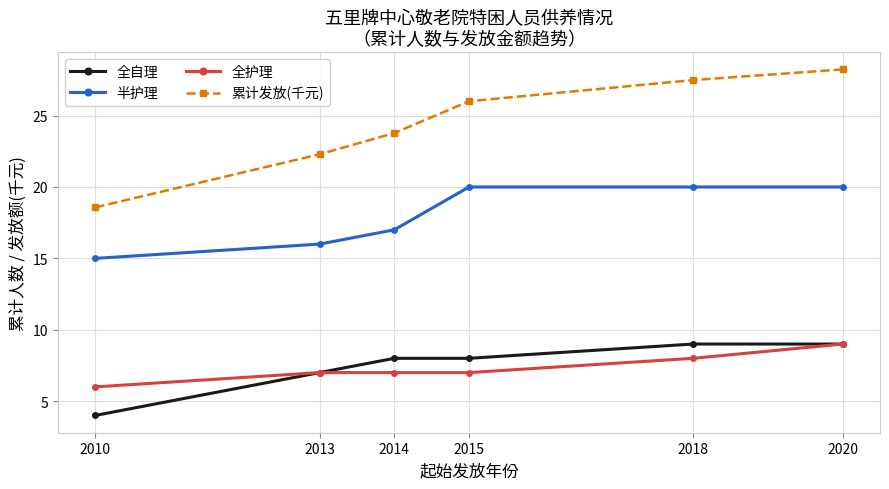

At which category is the sum across all series the highest?

2020